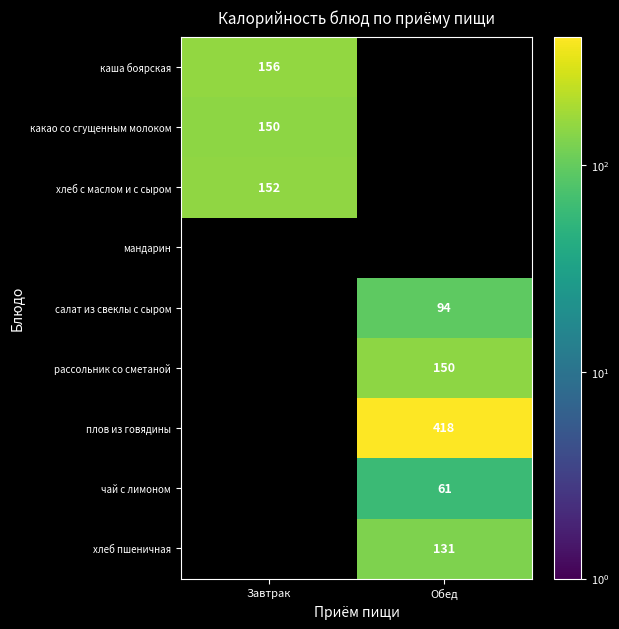

True or false: чай с лимоном has a value of 102 at Обед.

False